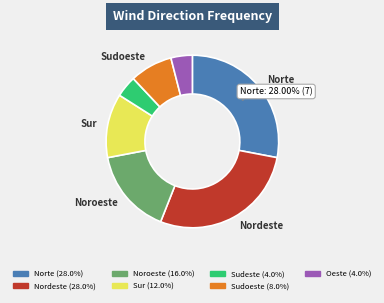

The Oeste slice represents 15% of the pie. True or false?

False